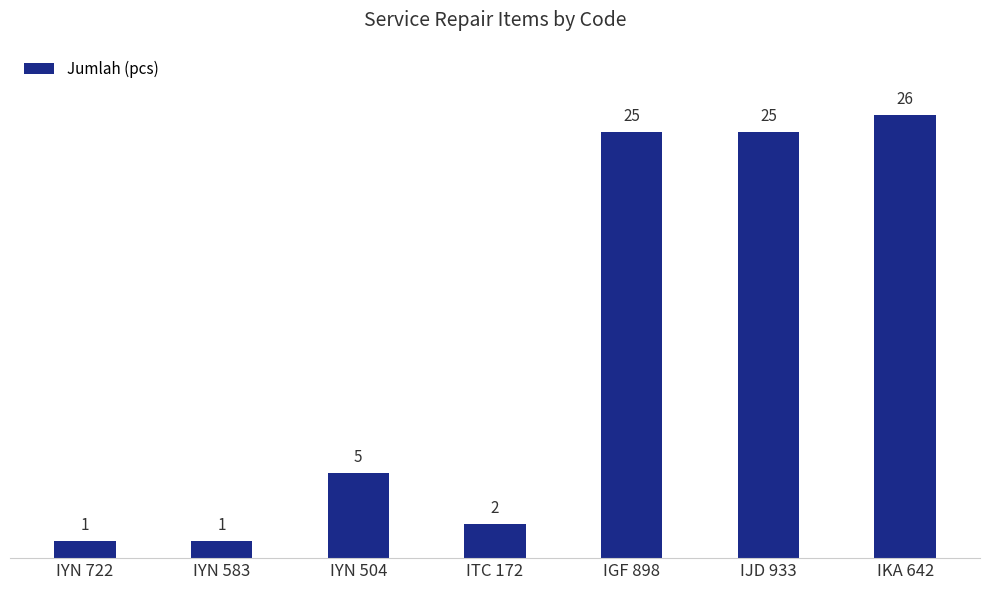

What is the sum of the values at ITC 172 and IYN 722?

3